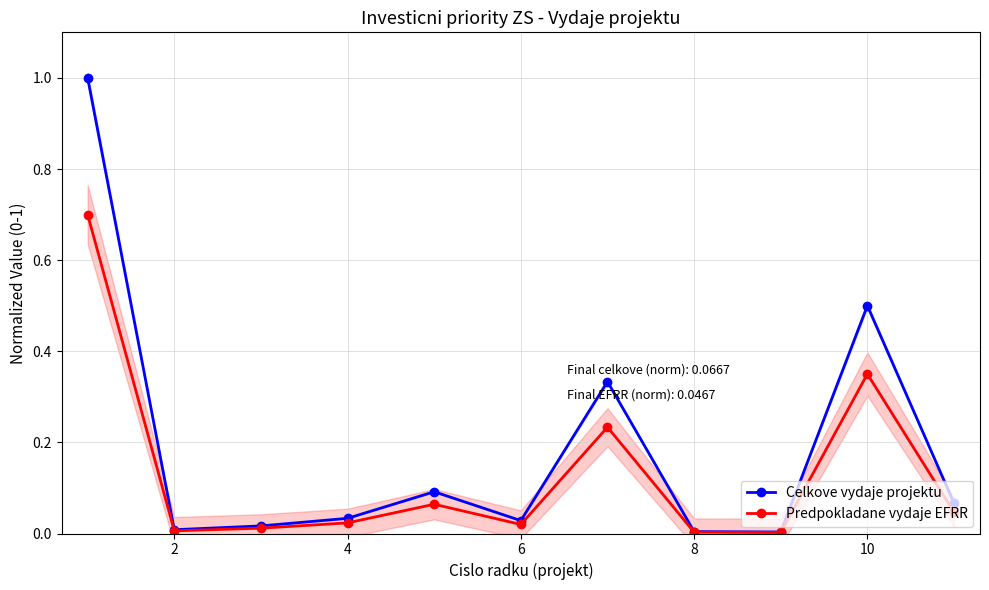

In Celkove vydaje projektu, how many points are lower than both neighbors (excluding endpoints)?

3